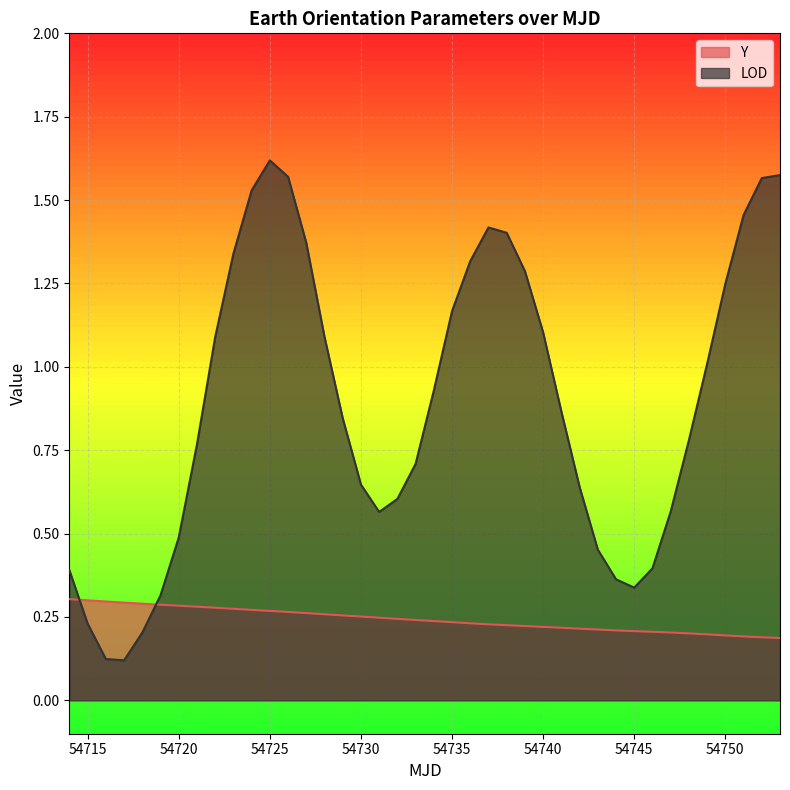

Is it true that Y equals 0.4 at 54720?

False